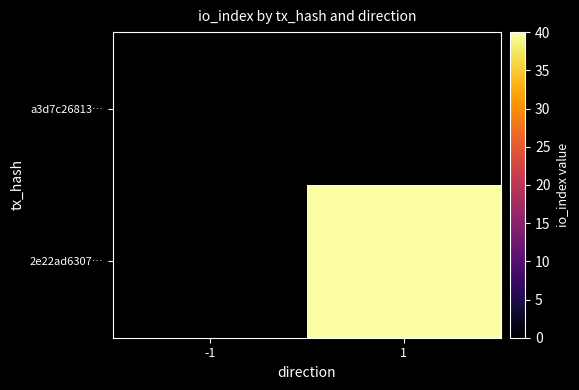

Between -1 and 1, which is larger?

1